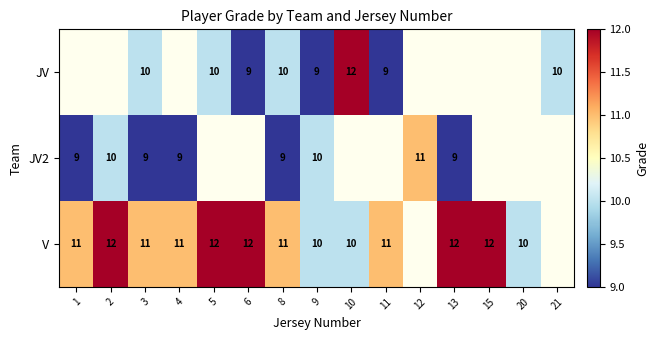

Count the number of categories in the chart.

15